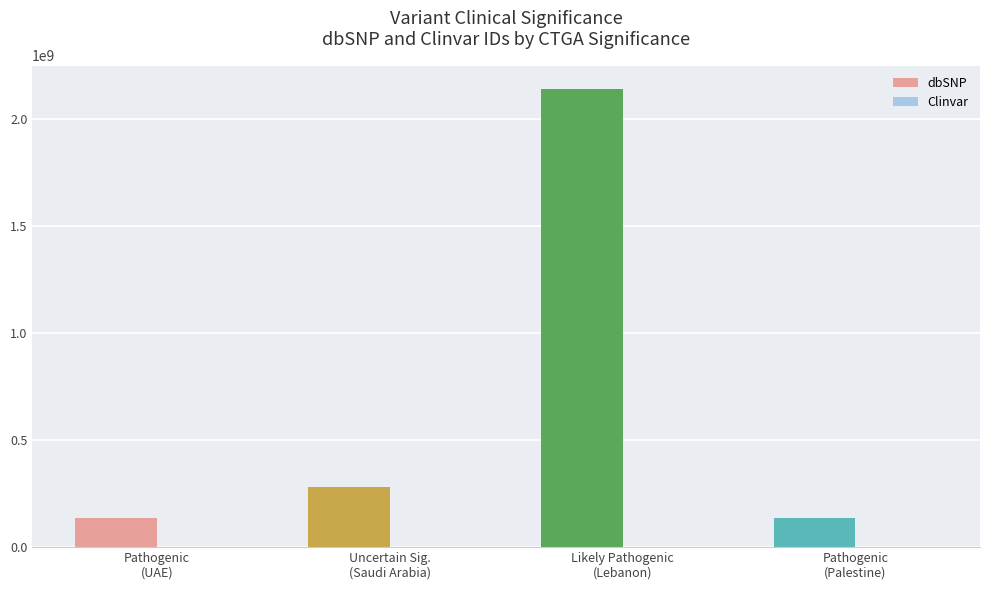

Which series has the largest total across all categories?

dbSNP